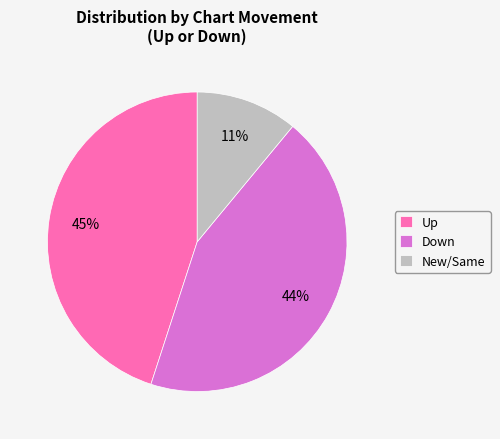

To the nearest percent, what is the difference between the largest and smallest slice percentages?

34%